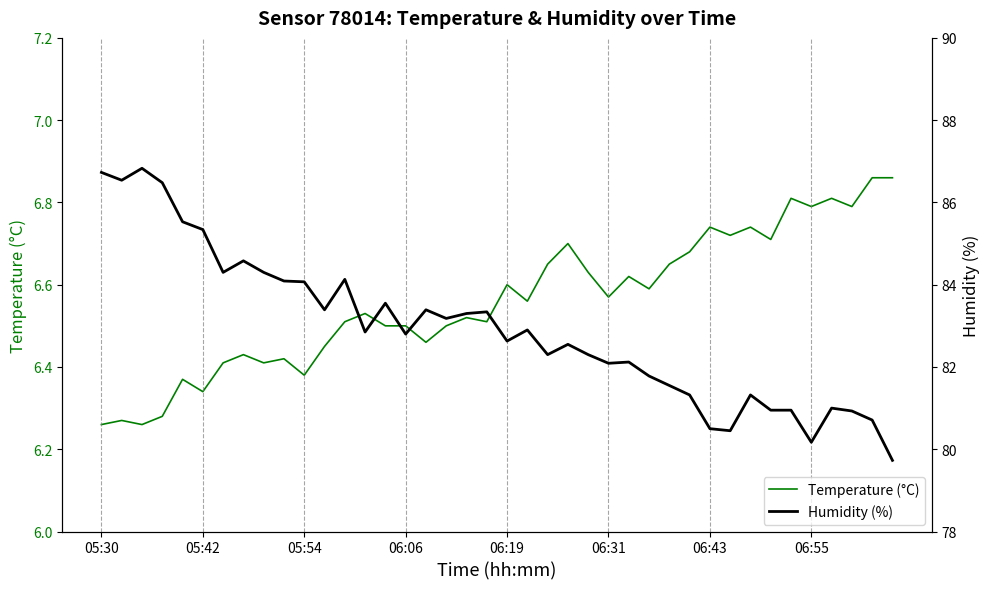

Is it true that Temperature (°C) equals 11.6 at 06:55?

False